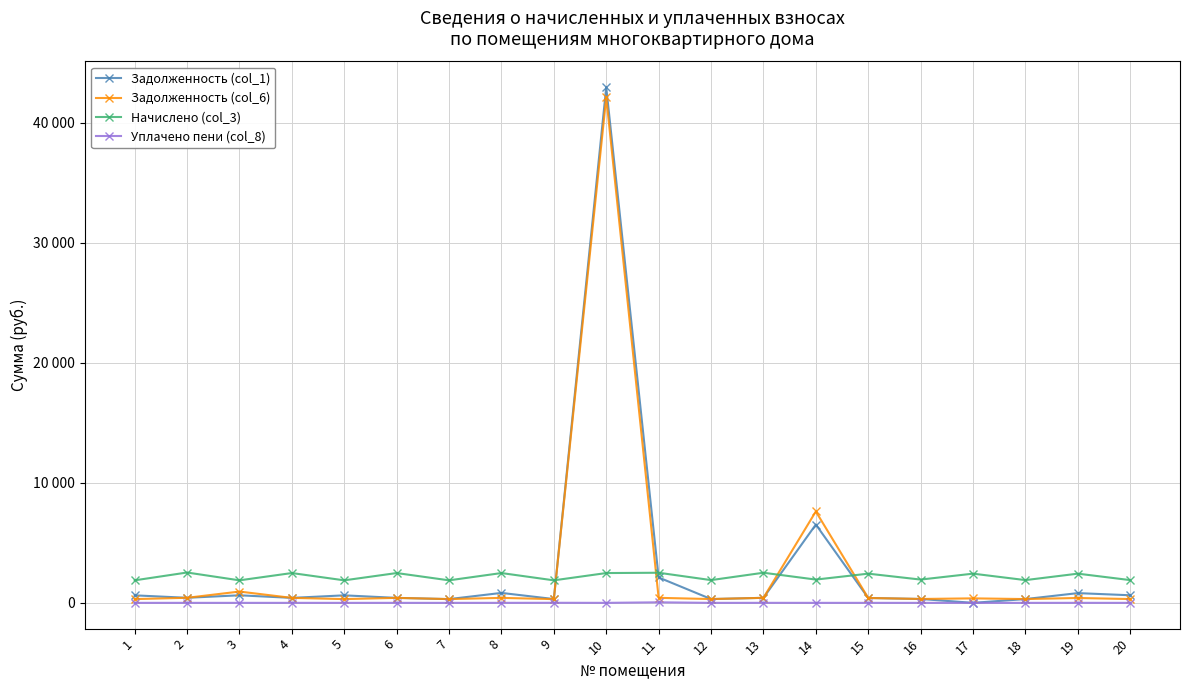

True or false: Задолженность (col_1) has more than 1 interior local peaks.

True